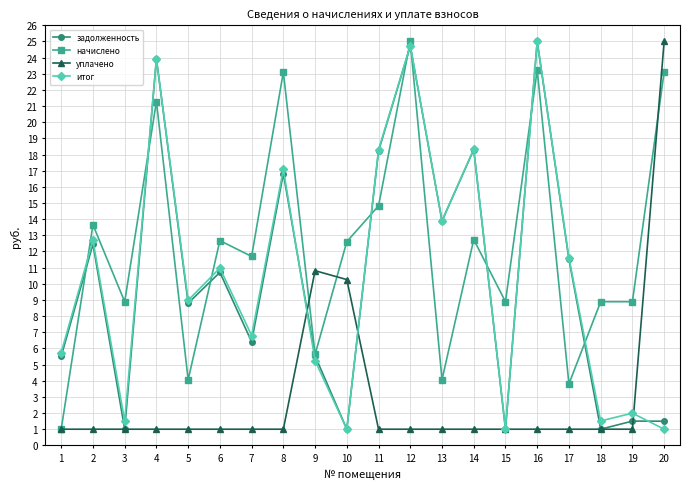

What is the difference between the highest and lowest values at 2?

12.7